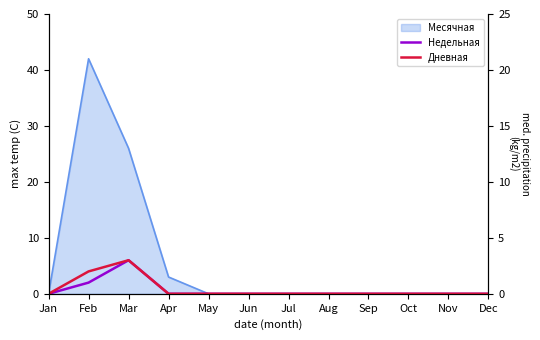

At which category does Недельная reach its first local peak?

Mar